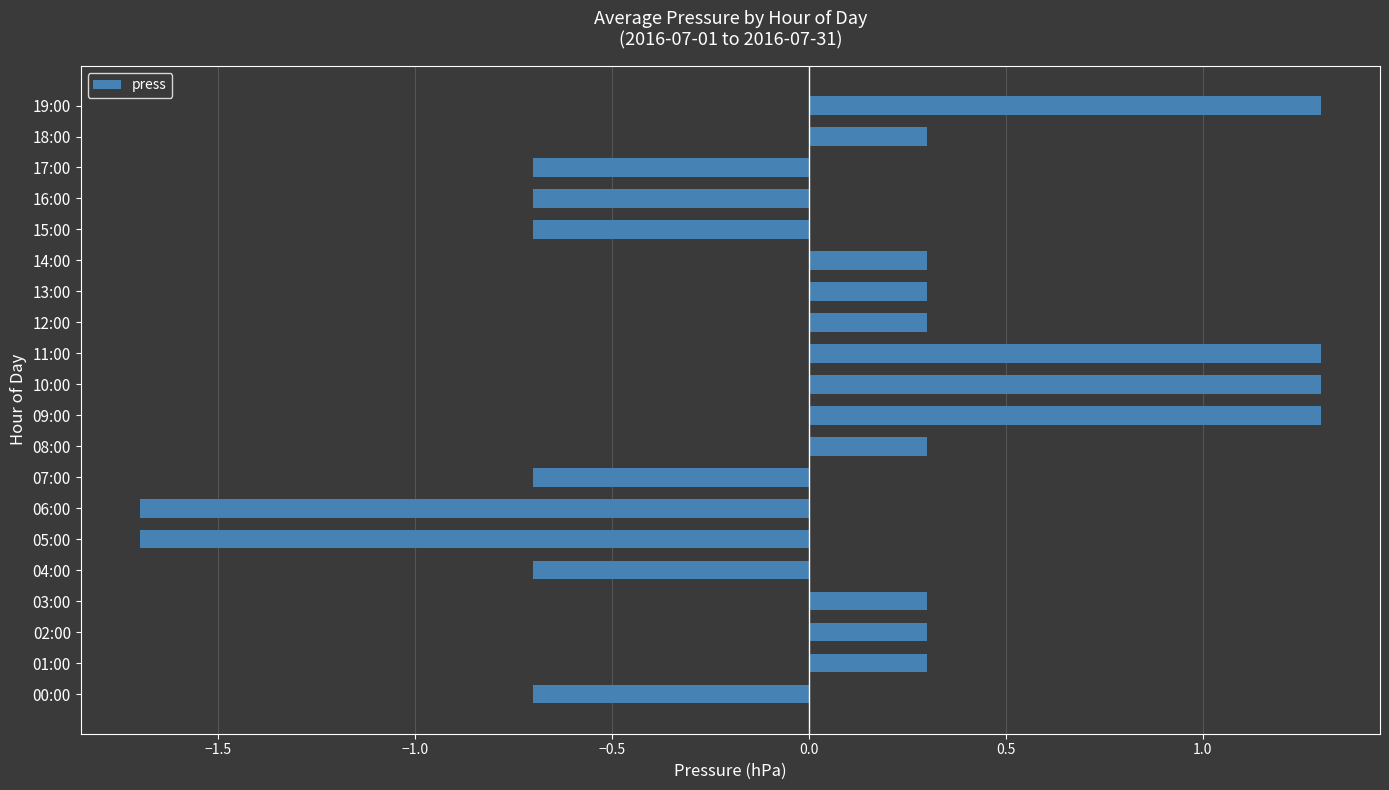

Reading bottom to top, list all the values displayed in this chart.

-0.7	0.3	0.3	0.3	-0.7	-1.7	-1.7	-0.7	0.3	1.3	1.3	1.3	0.3	0.3	0.3	-0.7	-0.7	-0.7	0.3	1.3